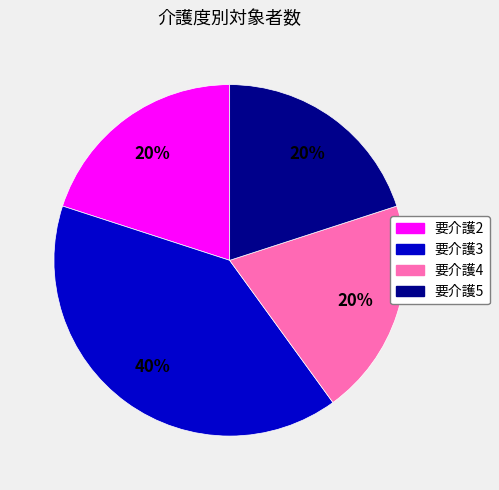

To the nearest percent, what is the difference between the 要介護4 and 要介護3 slice percentages?

20%